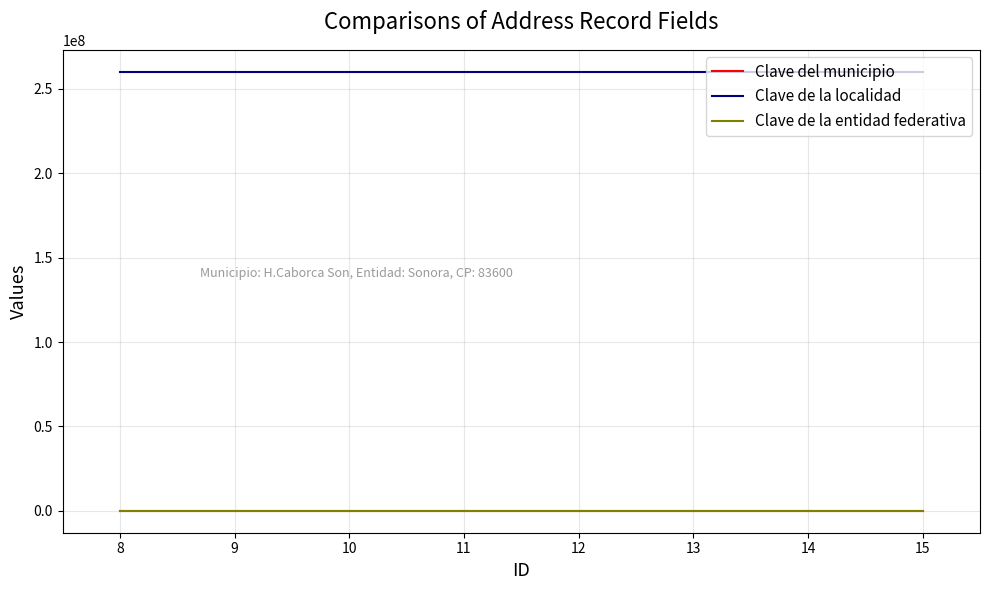

What is the greatest value displayed?

260170001